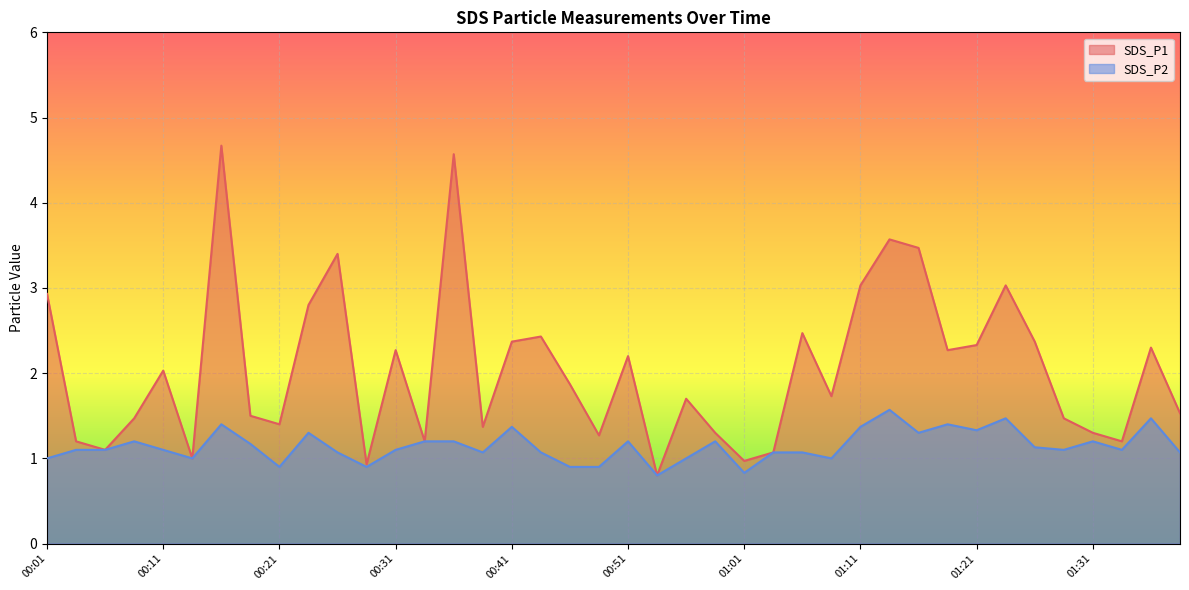

True or false: SDS_P1 and SDS_P2 intersect in this chart.

False